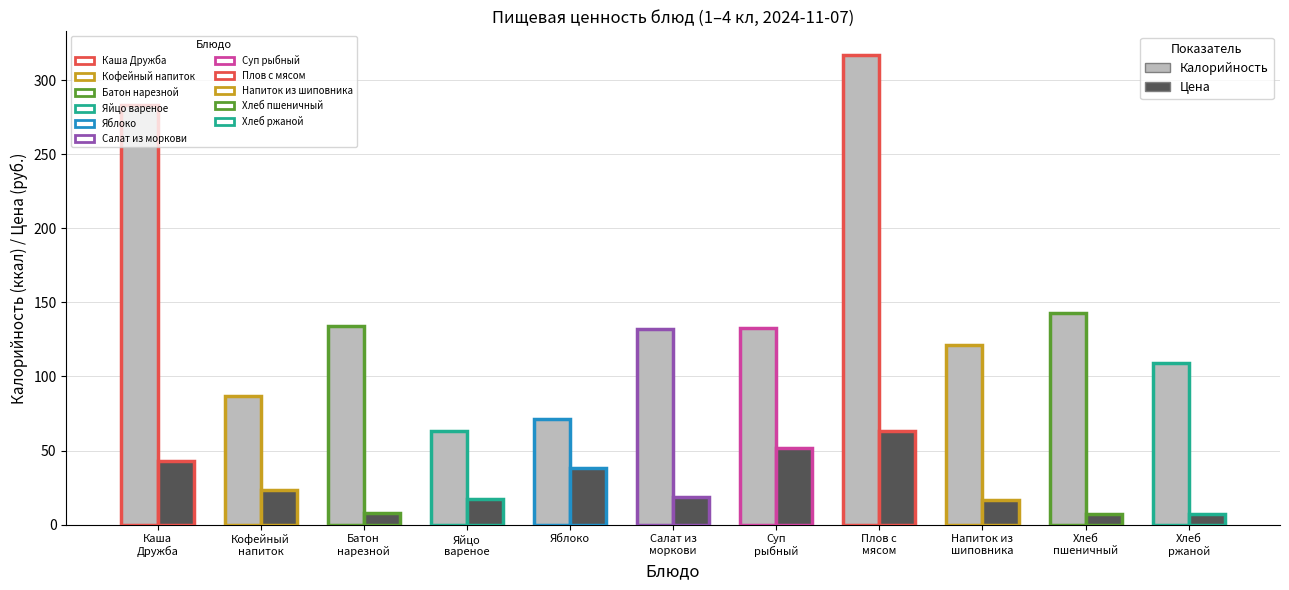

Are the bars horizontal?

No